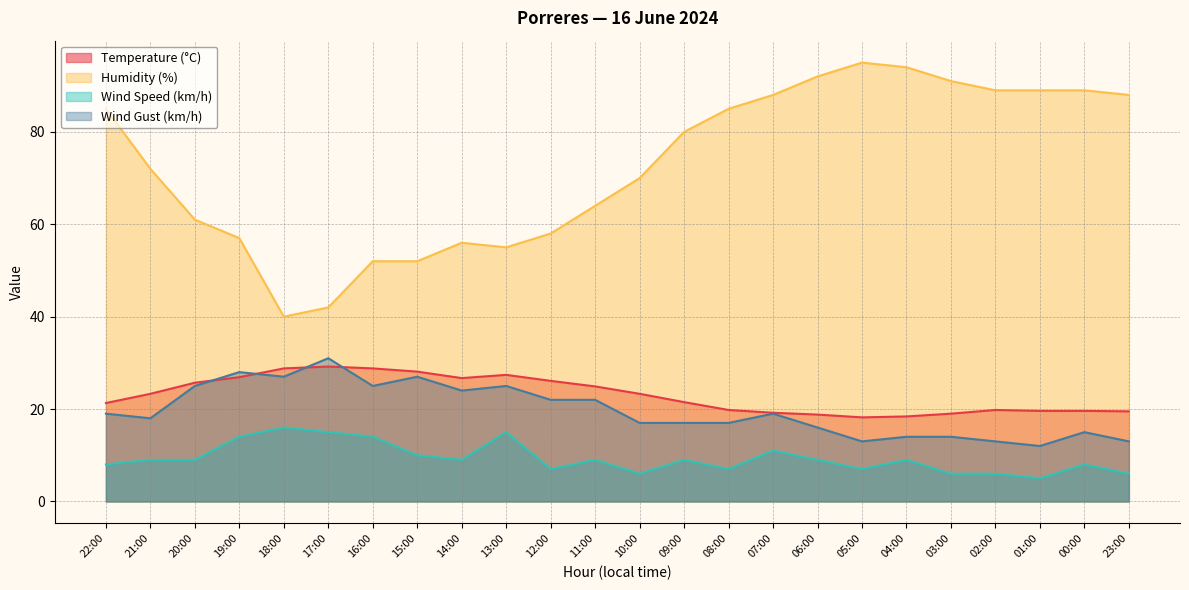

Reading left to right, list all the values displayed in this chart.

Temperature (°C): 22:00=21.3	21:00=23.3	20:00=25.7	19:00=26.9	18:00=28.8	17:00=29.2	16:00=28.8	15:00=28.1	14:00=26.7	13:00=27.4	12:00=26.1	11:00=24.9	10:00=23.3	09:00=21.5	08:00=19.8	07:00=19.2	06:00=18.8	05:00=18.2	04:00=18.4	03:00=19.0	02:00=19.8	01:00=19.6	00:00=19.6	23:00=19.5
Humidity (%): 22:00=85.0	21:00=72.0	20:00=61.0	19:00=57.0	18:00=40.0	17:00=42.0	16:00=52.0	15:00=52.0	14:00=56.0	13:00=55.0	12:00=58.0	11:00=64.0	10:00=70.0	09:00=80.0	08:00=85.0	07:00=88.0	06:00=92.0	05:00=95.0	04:00=94.0	03:00=91.0	02:00=89.0	01:00=89.0	00:00=89.0	23:00=88.0
Wind Speed (km/h): 22:00=8.0	21:00=9.0	20:00=9.0	19:00=14.0	18:00=16.0	17:00=15.0	16:00=14.0	15:00=10.0	14:00=9.0	13:00=15.0	12:00=7.0	11:00=9.0	10:00=6.0	09:00=9.0	08:00=7.0	07:00=11.0	06:00=9.0	05:00=7.0	04:00=9.0	03:00=6.0	02:00=6.0	01:00=5.0	00:00=8.0	23:00=6.0
Wind Gust (km/h): 22:00=19.0	21:00=18.0	20:00=25.0	19:00=28.0	18:00=27.0	17:00=31.0	16:00=25.0	15:00=27.0	14:00=24.0	13:00=25.0	12:00=22.0	11:00=22.0	10:00=17.0	09:00=17.0	08:00=17.0	07:00=19.0	06:00=16.0	05:00=13.0	04:00=14.0	03:00=14.0	02:00=13.0	01:00=12.0	00:00=15.0	23:00=13.0